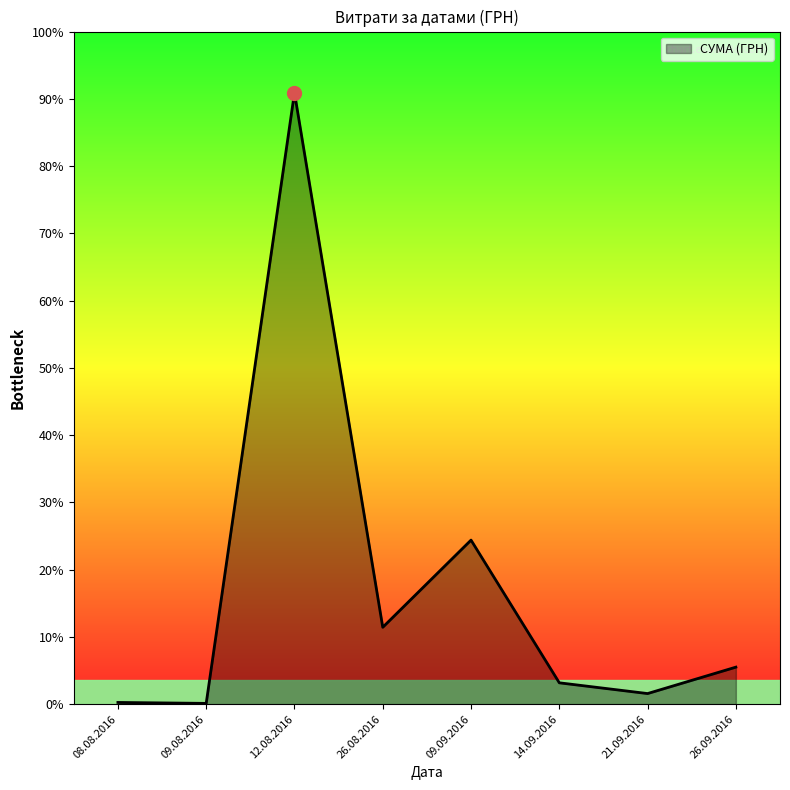

Is this an area chart (filled region under the line)?

Yes